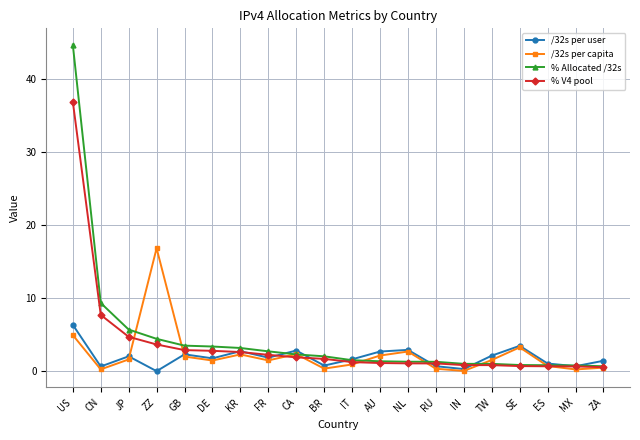

Which label corresponds to the largest value in the chart?

US